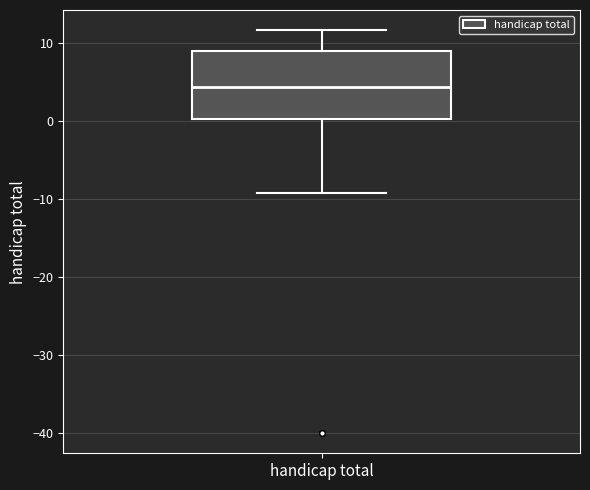

Read this box plot against the y-axis: the position of the median line, the range covered by the box, and the ends of both whiskers. The values are not printed on the chart, so give them approximately, as read against the axis.

median 4, box 0 to 9, whiskers -9 to 12